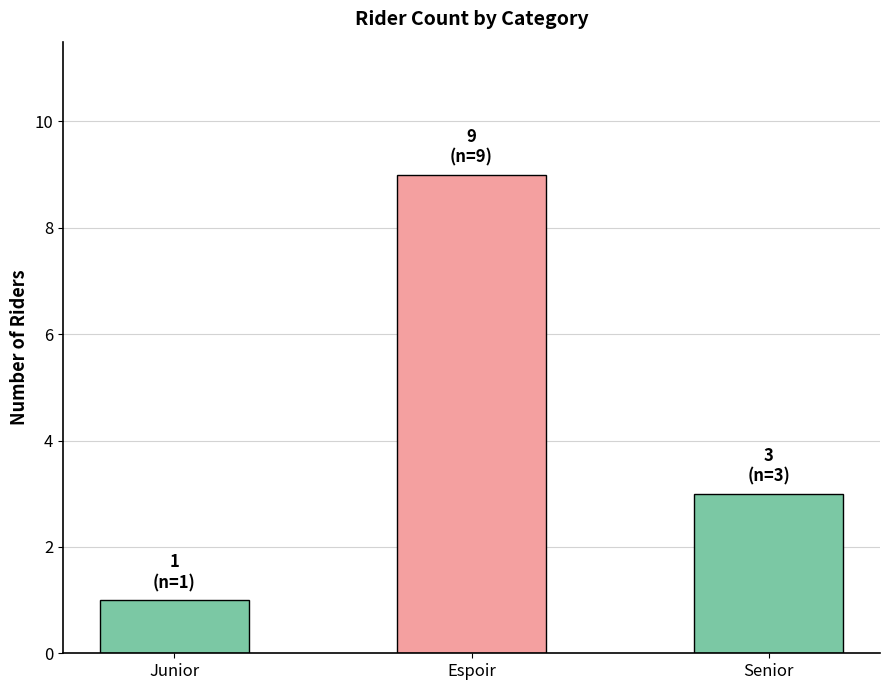

Reading left to right, list all the values displayed in this chart.

1	9	3